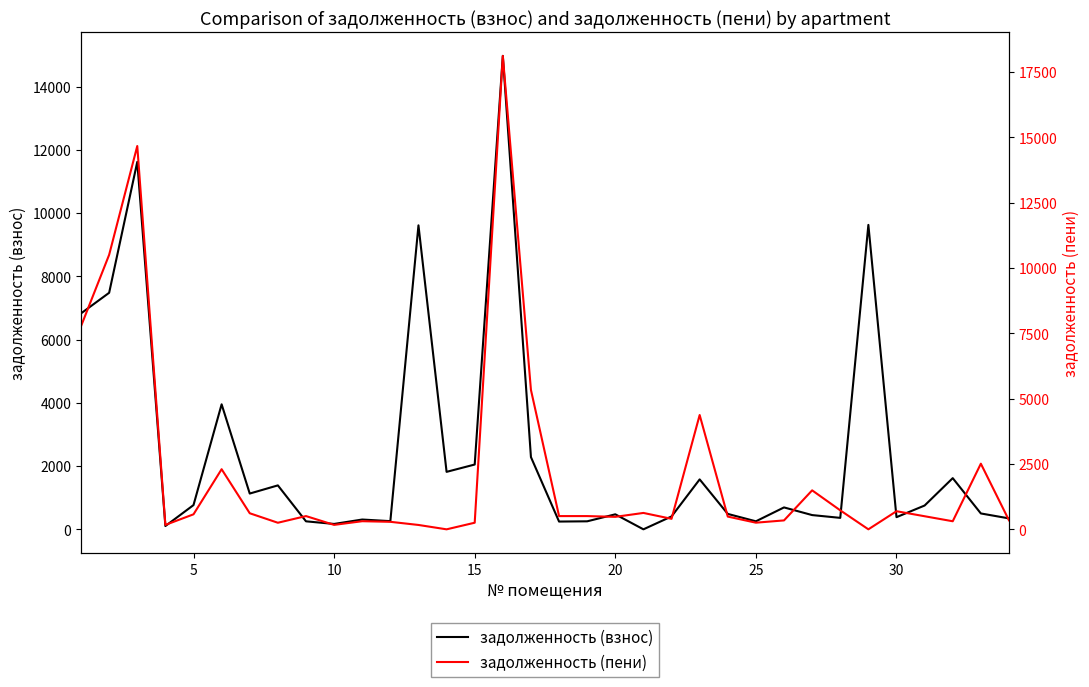

How many interior local valleys does the задолженность (взнос) series have?

10